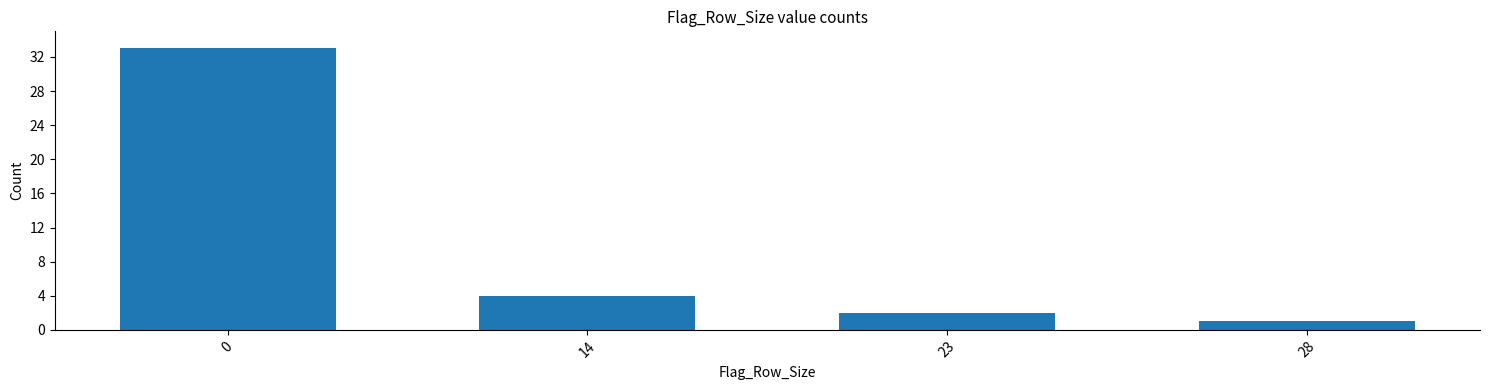

Reading right to left, what are all the values shown in this chart?

1	2	4	33